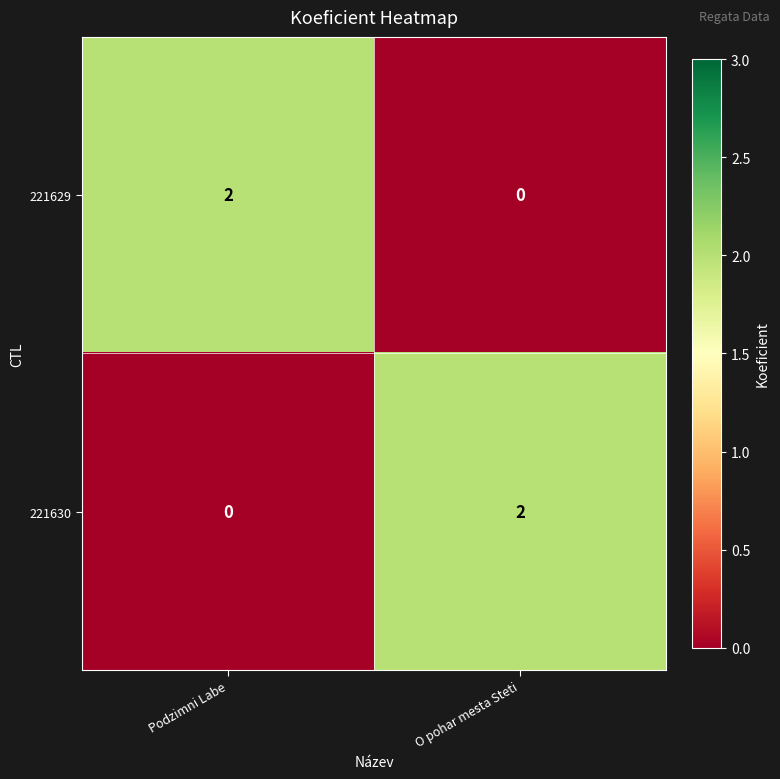

The 221629 series shows 2 at Podzimni Labe. True or false?

True